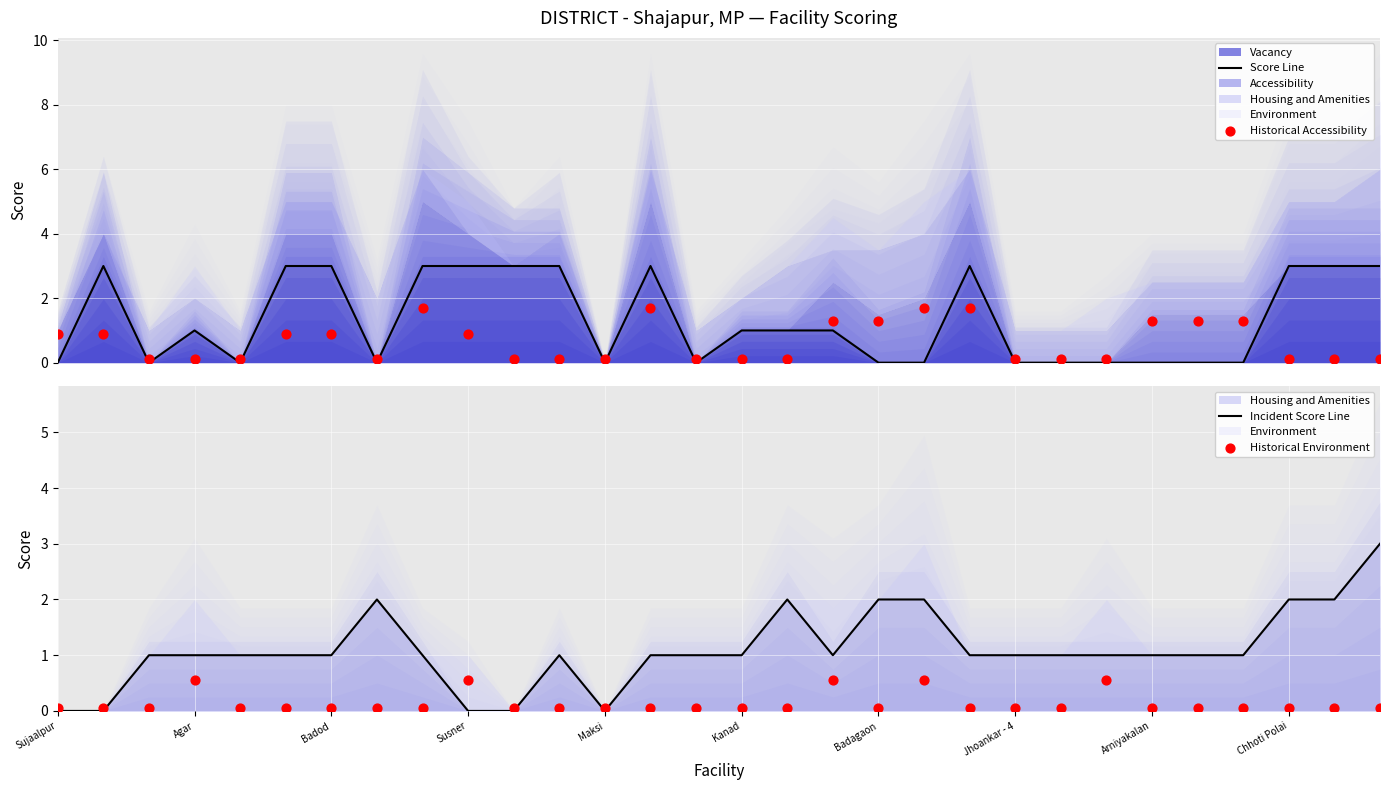

Is the value of Score Line at 16 greater than the value of Historical Accessibility at 24?

No